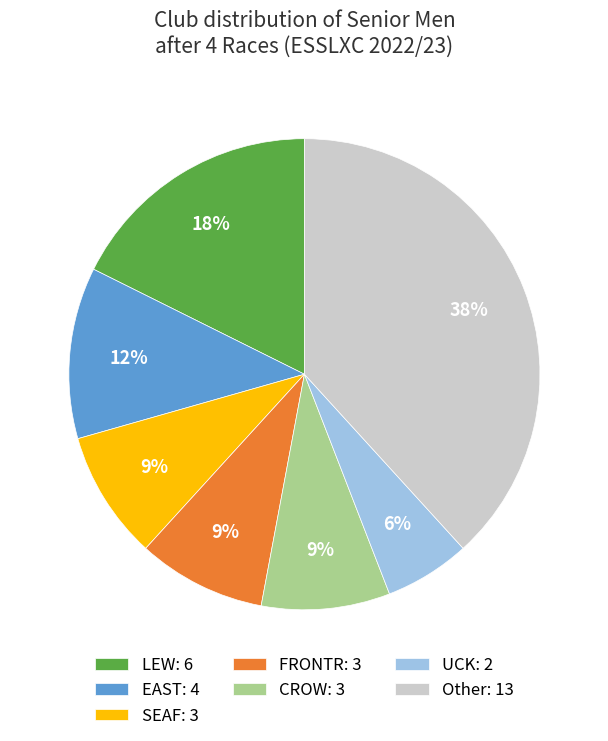

Is the sum of UCK: 2 and Other: 13 greater than half?

No